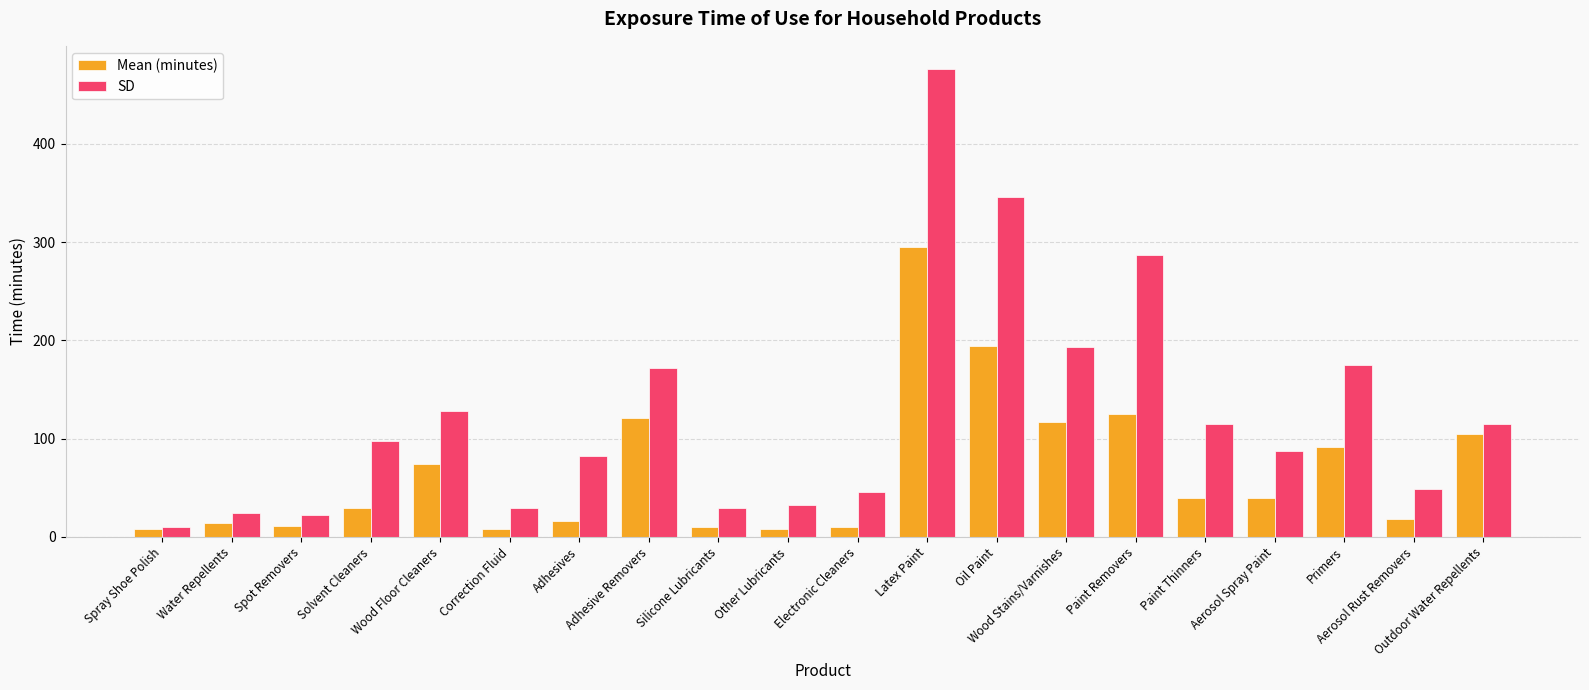

List the series in order of their overall mean, lowest first.

Mean (minutes), SD